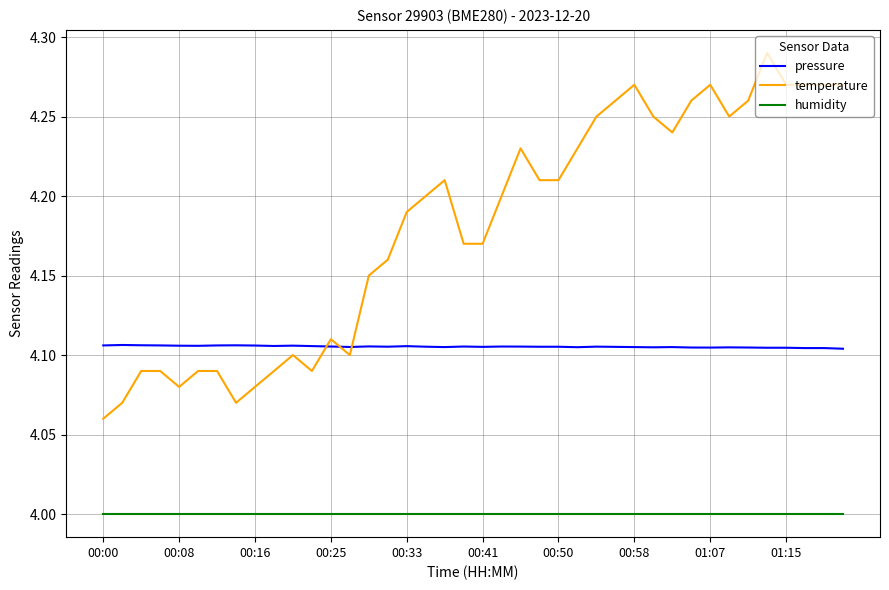

What is the highest value of the humidity series?

4.0